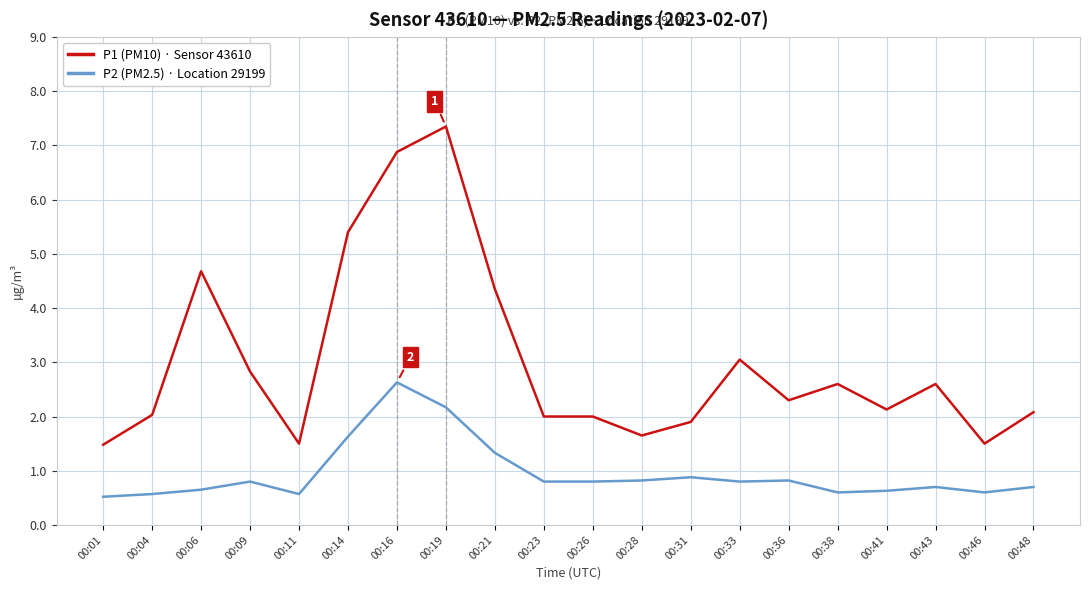

True or false: P1 (PM10) · Sensor 43610 and P2 (PM2.5) · Location 29199 intersect in this chart.

False